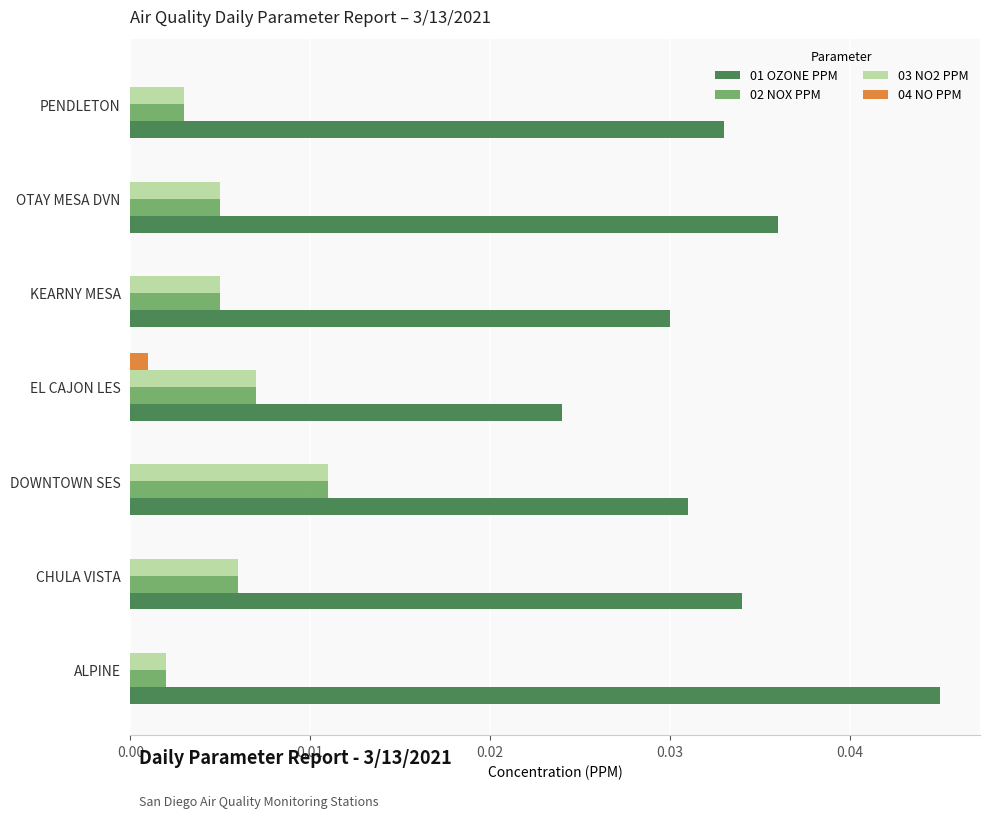

Which series has the largest total across all categories?

01 OZONE PPM